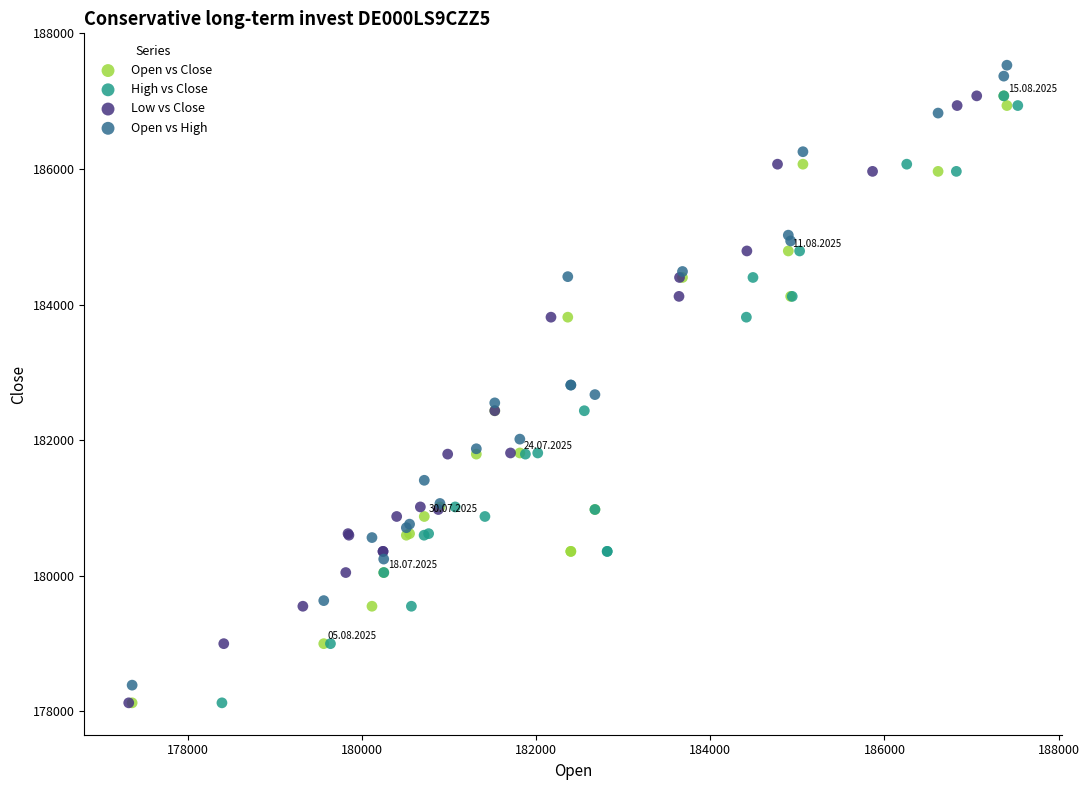

Which series contains the highest Y value?

Open vs High